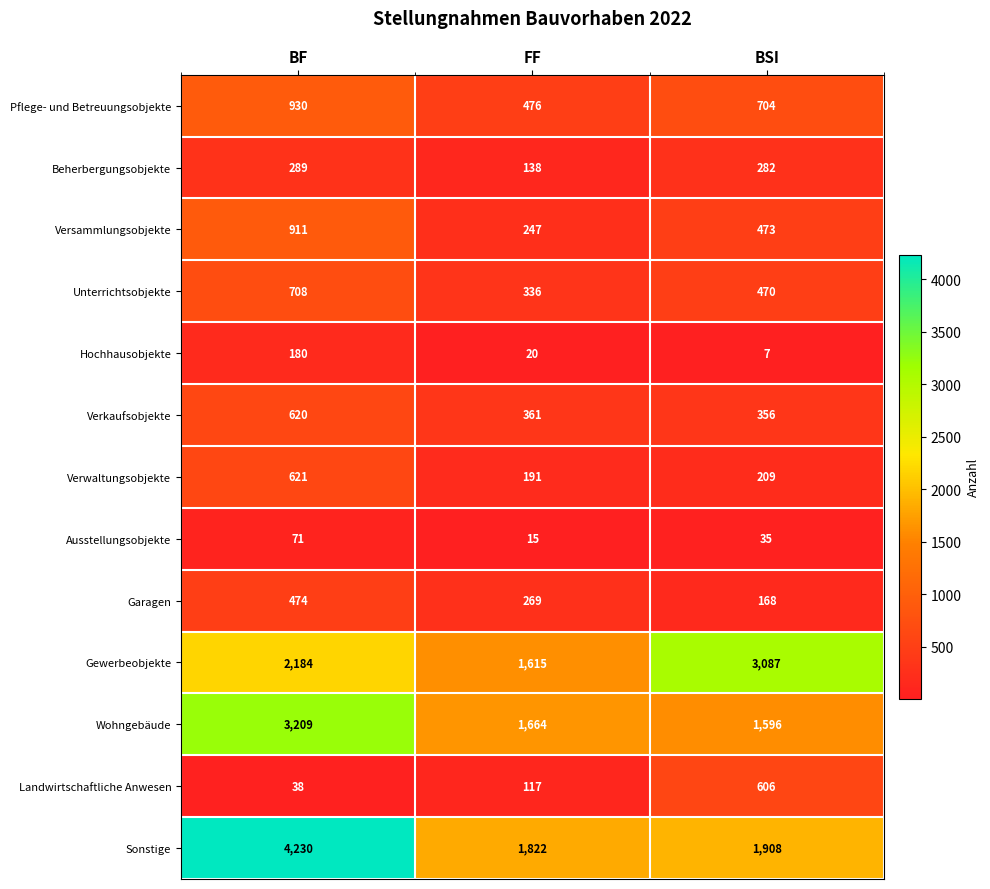

How many data points does each series have?

3